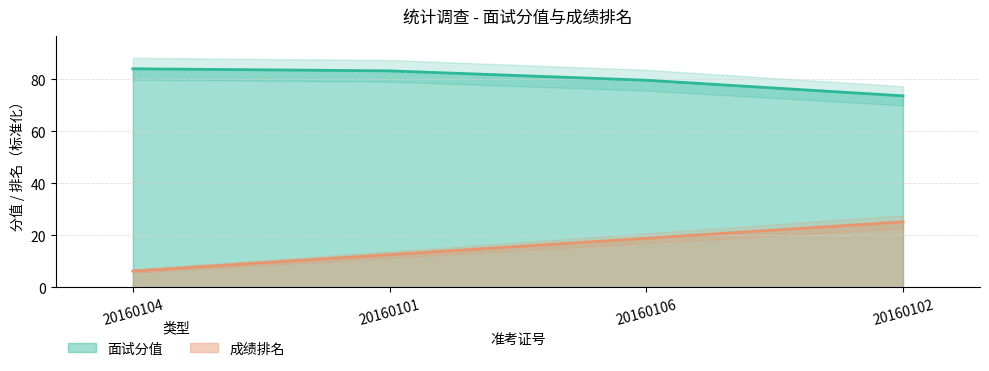

Does the chart display data point markers on the line(s)?

No